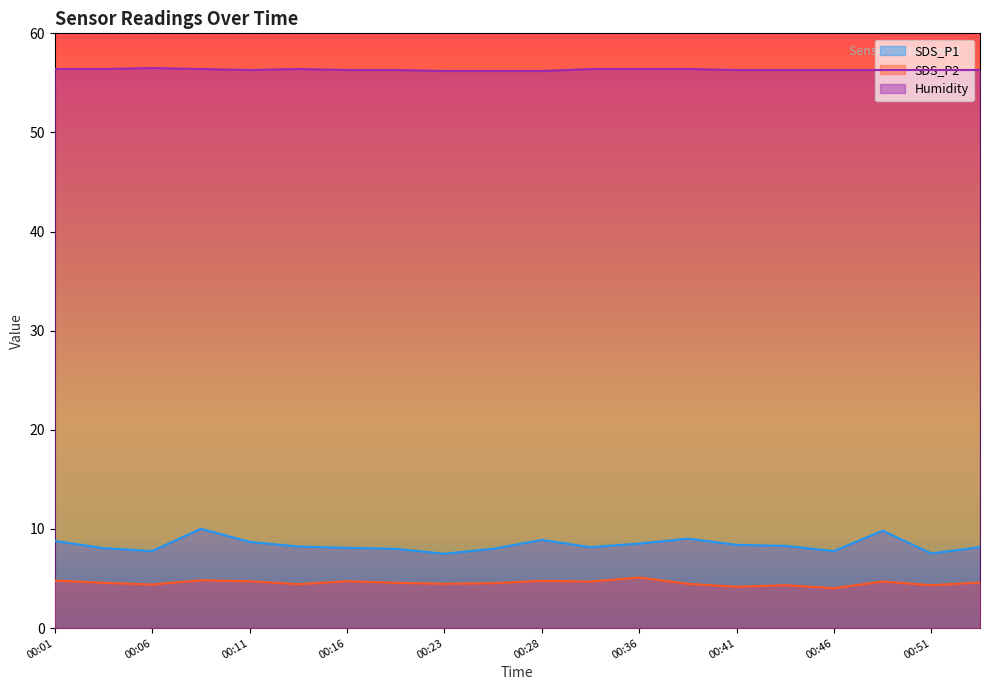

Between 00:11 and 00:08, which is larger?

00:08